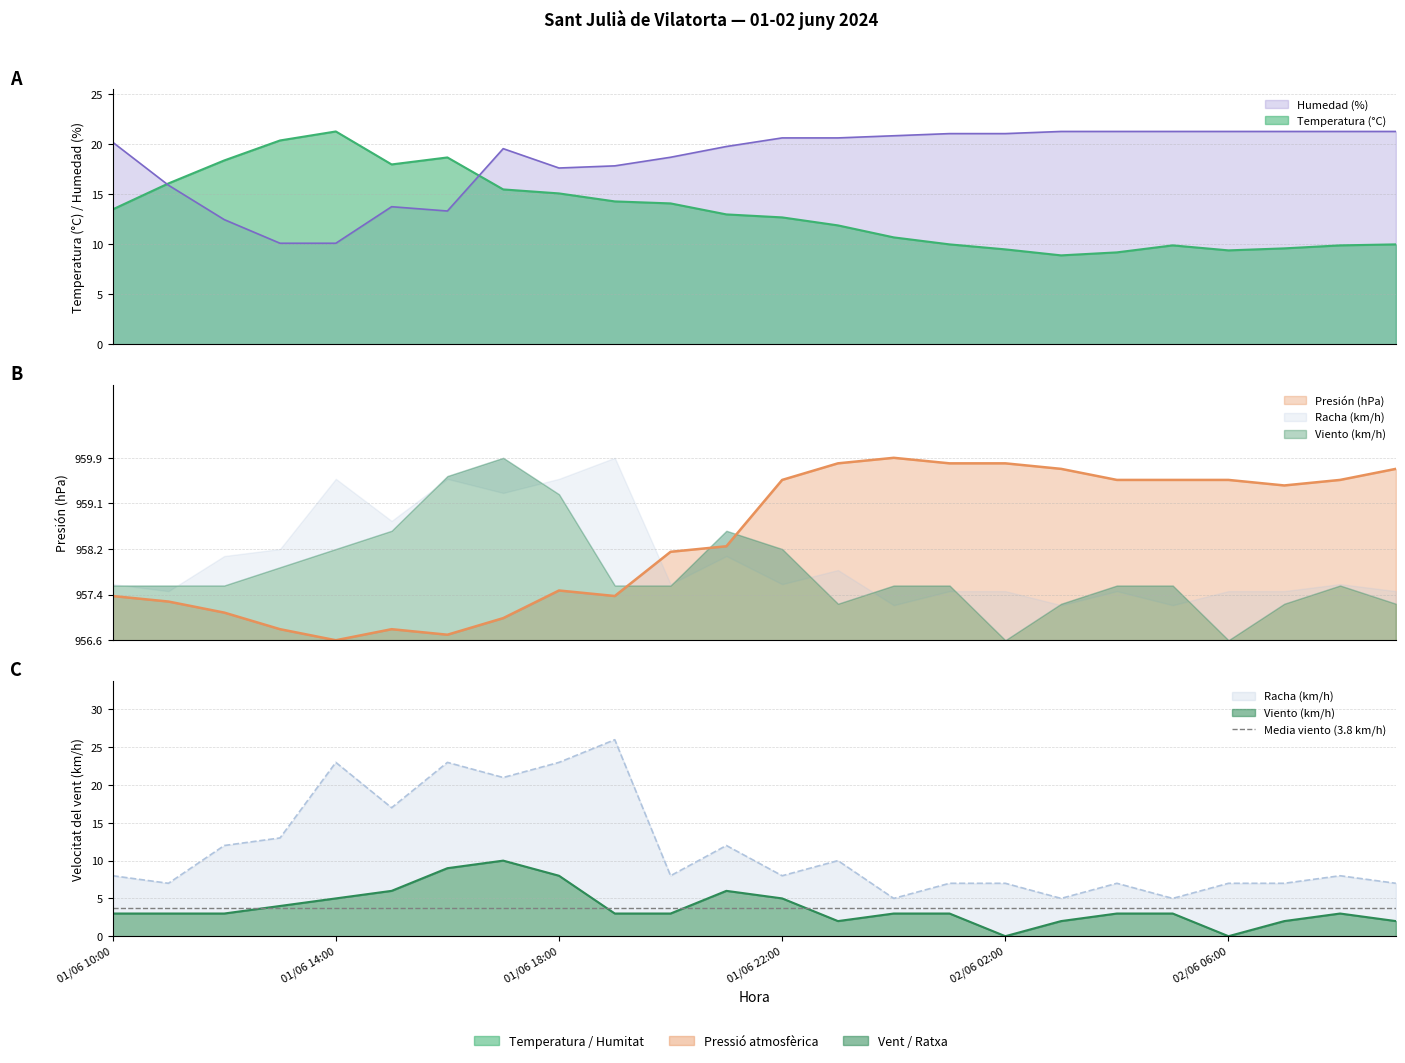

How many data points in Temperatura (°C) are above 13?

11